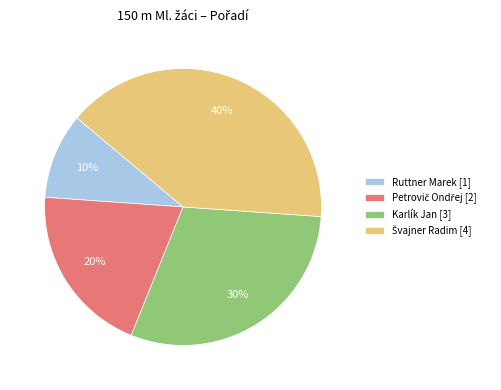

Do Karlík Jan [3] and Ruttner Marek [1] together represent more than half of the pie?

No